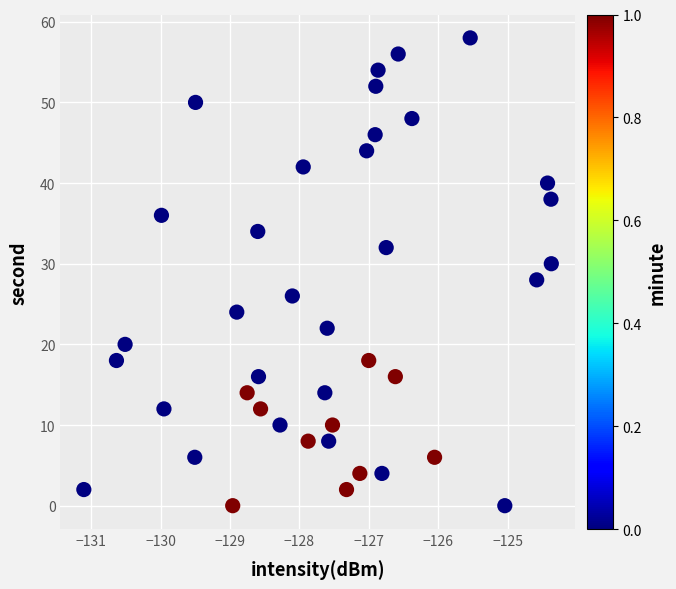

What is the range of Y values (max minus min)?

58